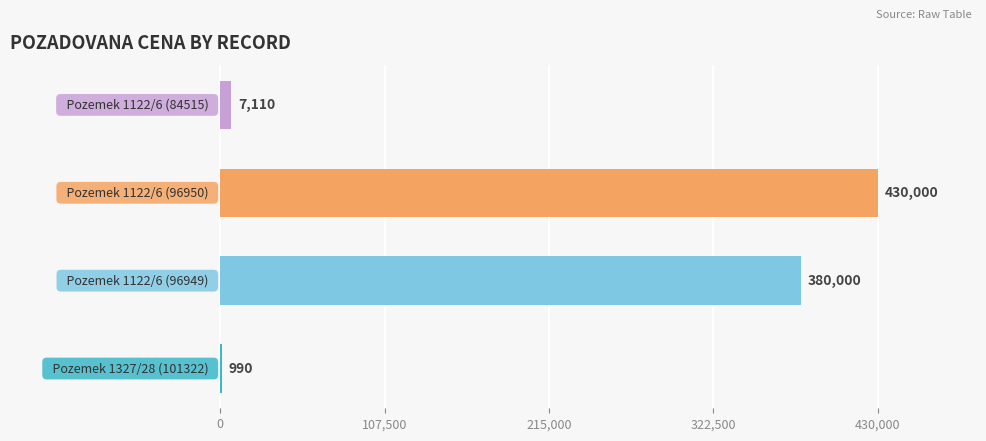

What is the sum of all values?

818100